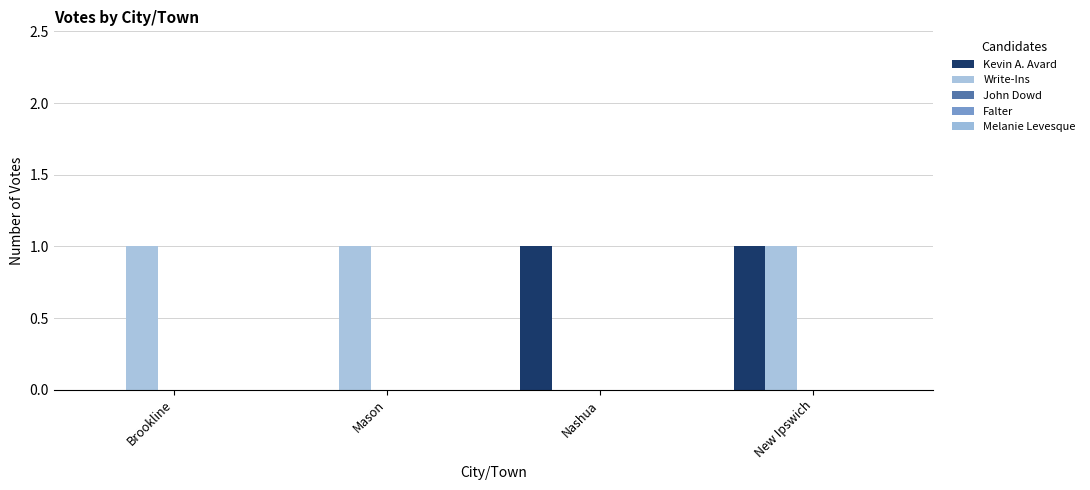

Which series changed the most between Brookline and Mason?

Kevin A. Avard